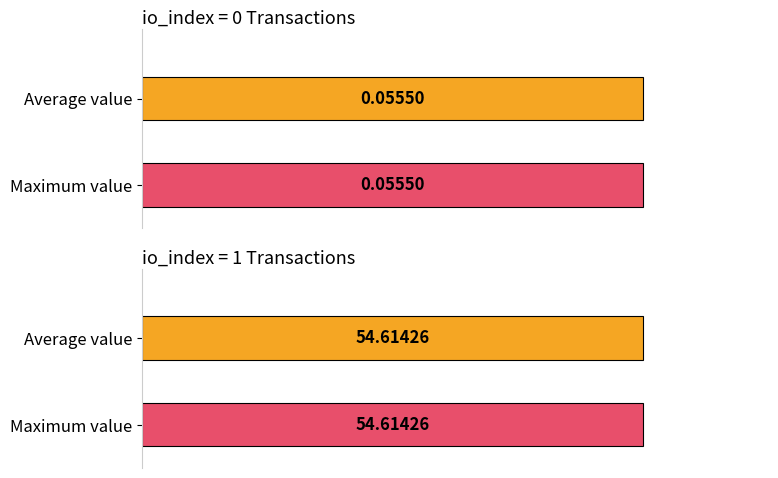

What is the smallest value displayed?

0.1